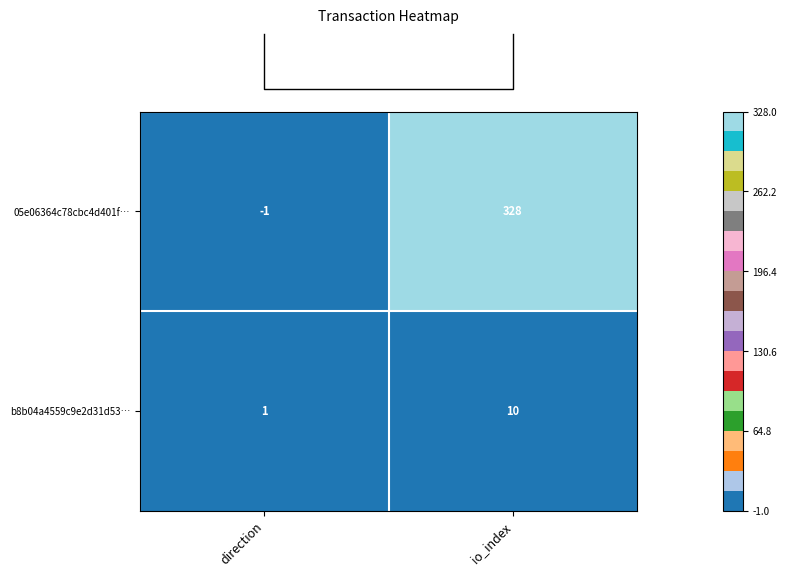

Between io_index and direction, which is larger?

io_index